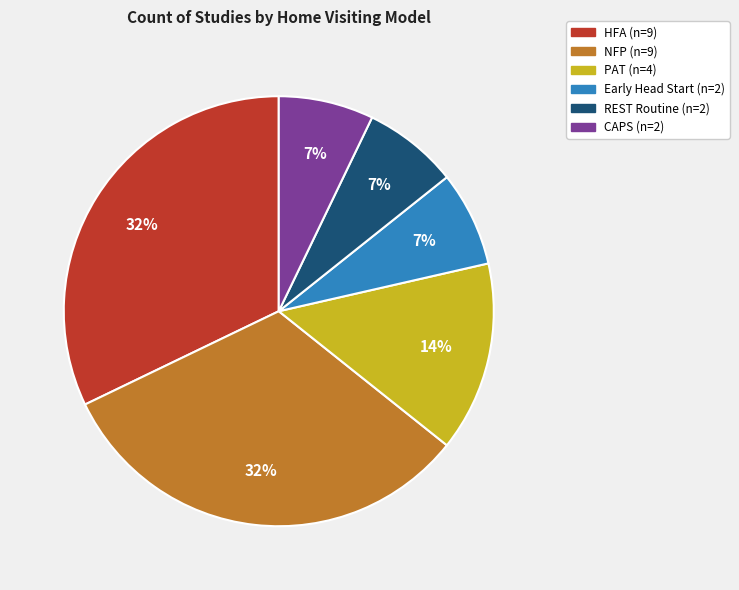

Does any single category account for the majority?

No